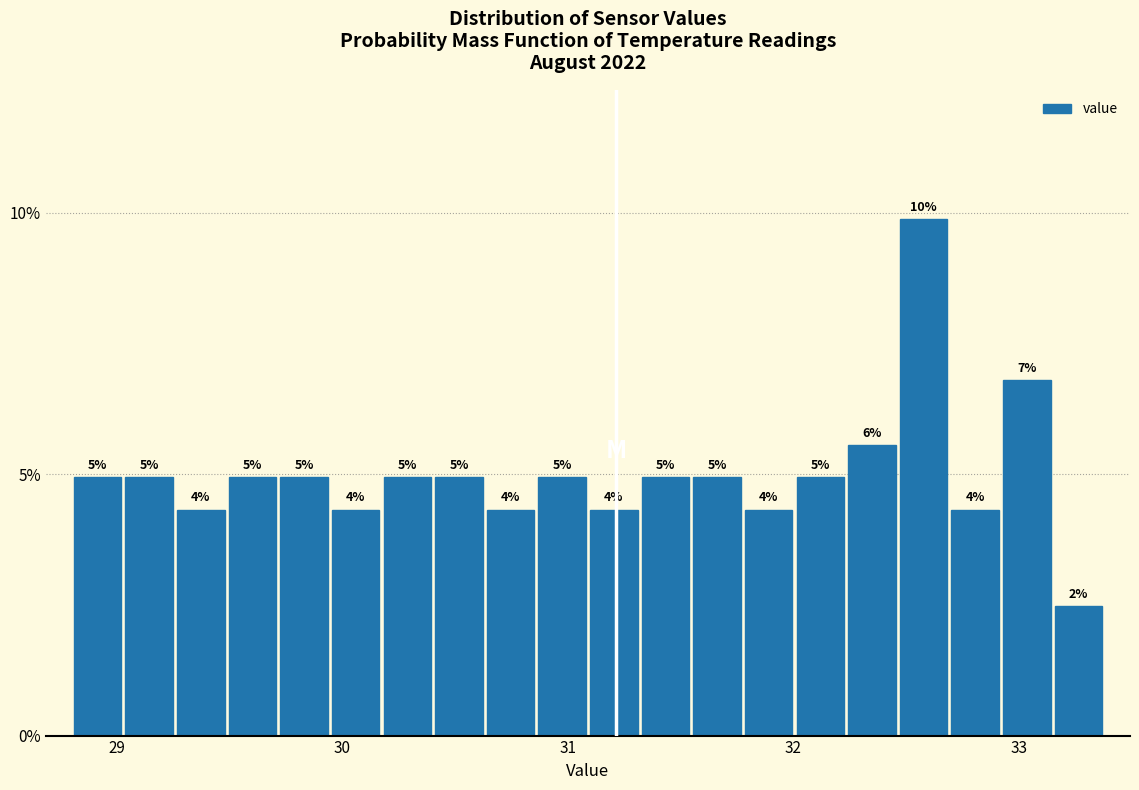

Read against the x-axis, roughly where is the centre of the tallest bar?

32.6